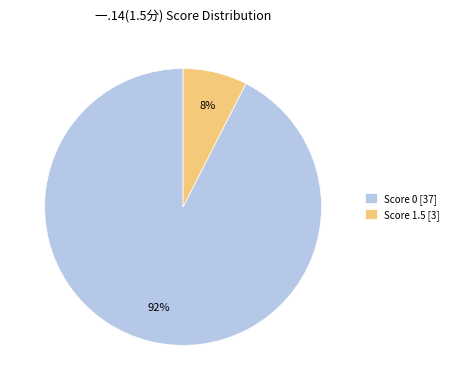

Do Score 0 [37] and Score 1.5 [3] together represent more than half of the pie?

Yes